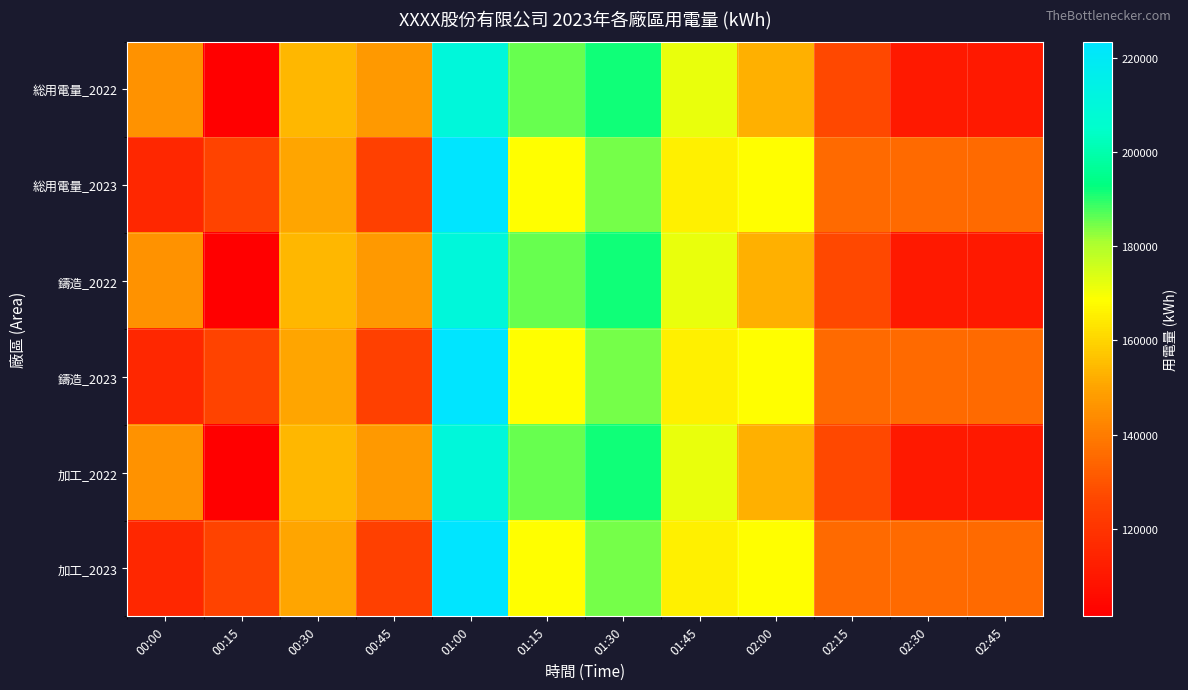

Reading left to right, transcribe all the data shown in this chart.

総用電量_2022: 00:00=145560.6	00:15=101351.5	00:30=154144.3	00:45=147259.8	01:00=210479.7	01:15=185358.1	01:30=191718.5	01:45=171797.0	02:00=152864.4	02:15=126978.0	02:30=110548.9	02:45=110548.9
総用電量_2023: 00:00=115521.0	00:15=125315.0	00:30=150055.3	00:45=124544.0	01:00=223541.0	01:15=168240.0	01:30=184541.0	01:45=165458.0	02:00=168541.0	02:15=135555.0	02:30=135247.0	02:45=135247.0
鑄造_2022: 00:00=145560.6	00:15=101351.5	00:30=154144.3	00:45=147259.8	01:00=210479.7	01:15=185358.1	01:30=191718.5	01:45=171797.0	02:00=152864.4	02:15=126978.0	02:30=110548.9	02:45=110548.9
鑄造_2023: 00:00=115521.0	00:15=125315.0	00:30=150055.3	00:45=124544.0	01:00=223541.0	01:15=168240.0	01:30=184541.0	01:45=165458.0	02:00=168541.0	02:15=135555.0	02:30=135247.0	02:45=135247.0
加工_2022: 00:00=145560.6	00:15=101351.5	00:30=154144.3	00:45=147259.8	01:00=210479.7	01:15=185358.1	01:30=191718.5	01:45=171797.0	02:00=152864.4	02:15=126978.0	02:30=110548.9	02:45=110548.9
加工_2023: 00:00=115521.0	00:15=125315.0	00:30=150055.3	00:45=124544.0	01:00=223541.0	01:15=168240.0	01:30=184541.0	01:45=165458.0	02:00=168541.0	02:15=135555.0	02:30=135247.0	02:45=135247.0